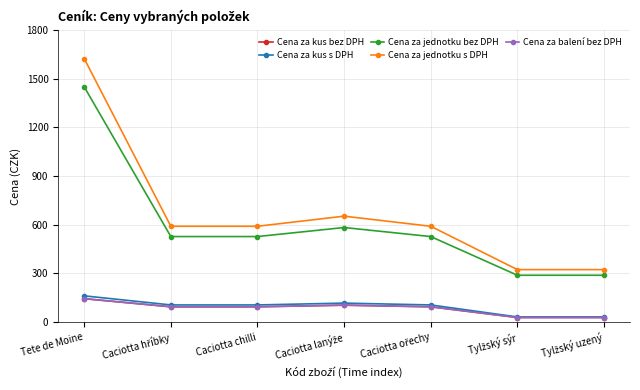

Reading right to left, list all the values displayed in this chart.

Cena za kus bez DPH: 28.9	28.9	94.9	104.9	94.9	94.9	144.9
Cena za kus s DPH: 32.4	32.4	106.3	117.5	106.3	106.3	162.3
Cena za jednotku bez DPH: 289.0	289.0	527.2	582.8	527.2	527.2	1449.0
Cena za jednotku s DPH: 323.7	323.7	590.5	652.7	590.5	590.5	1622.9
Cena za balení bez DPH: 28.9	28.9	94.9	104.9	94.9	94.9	144.9